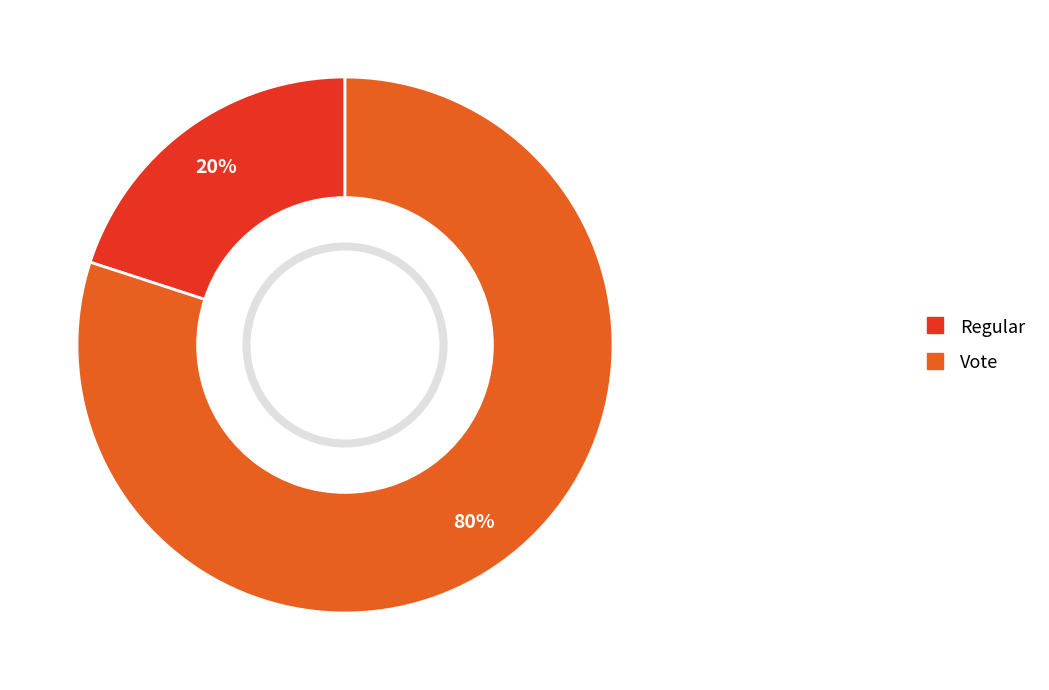

Count the number of slices in the pie.

2